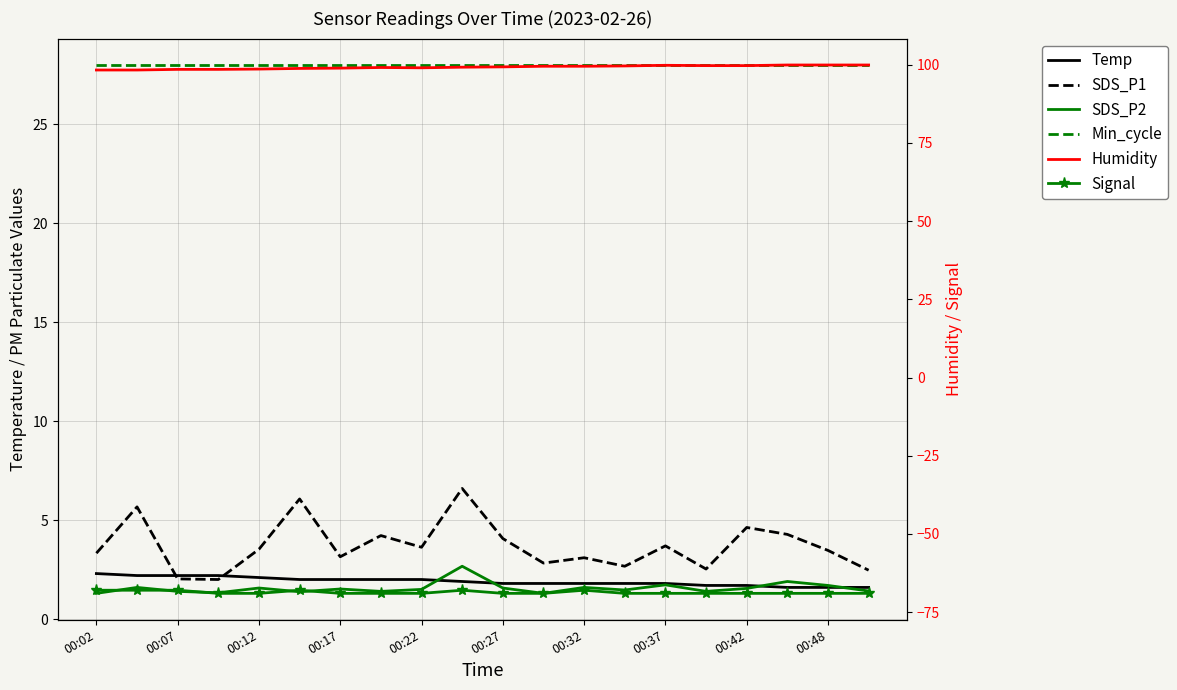

What is the sum of all Humidity values?

1984.0